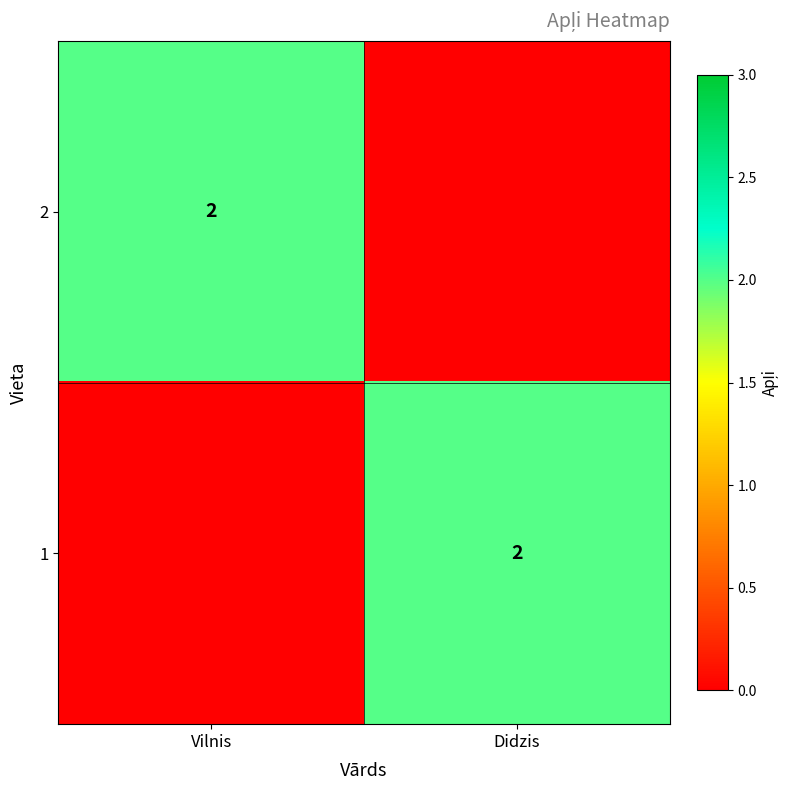

The 2 series shows 2 at Vilnis. True or false?

True